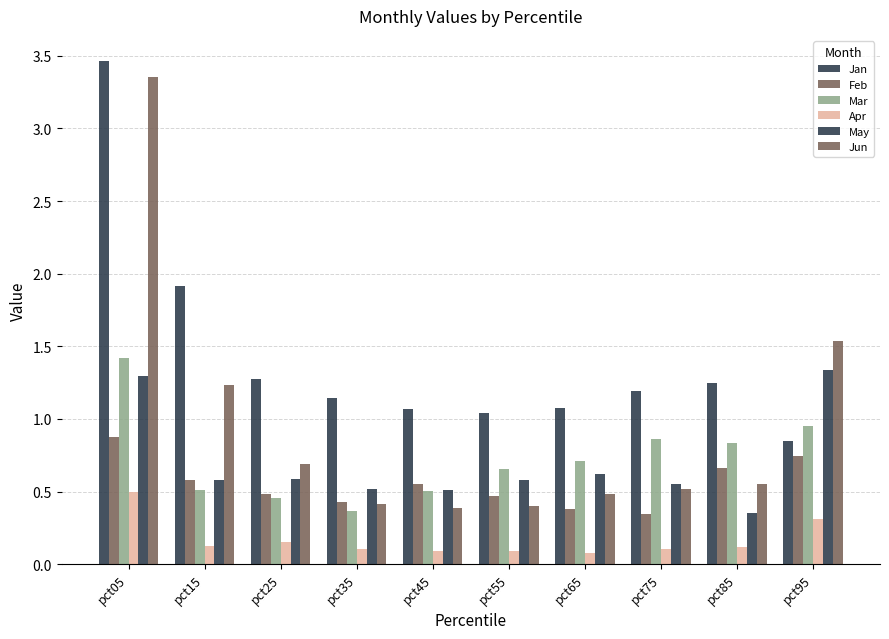

What is the difference between the Jan values at pct15 and pct55?

0.9